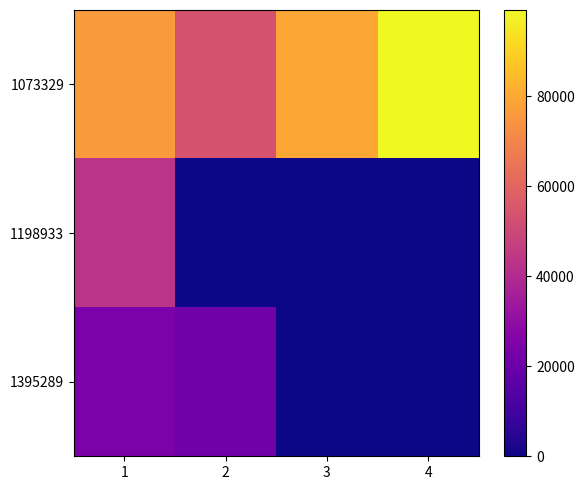

True or false: 1395289 has a value of 0 at 4.

True